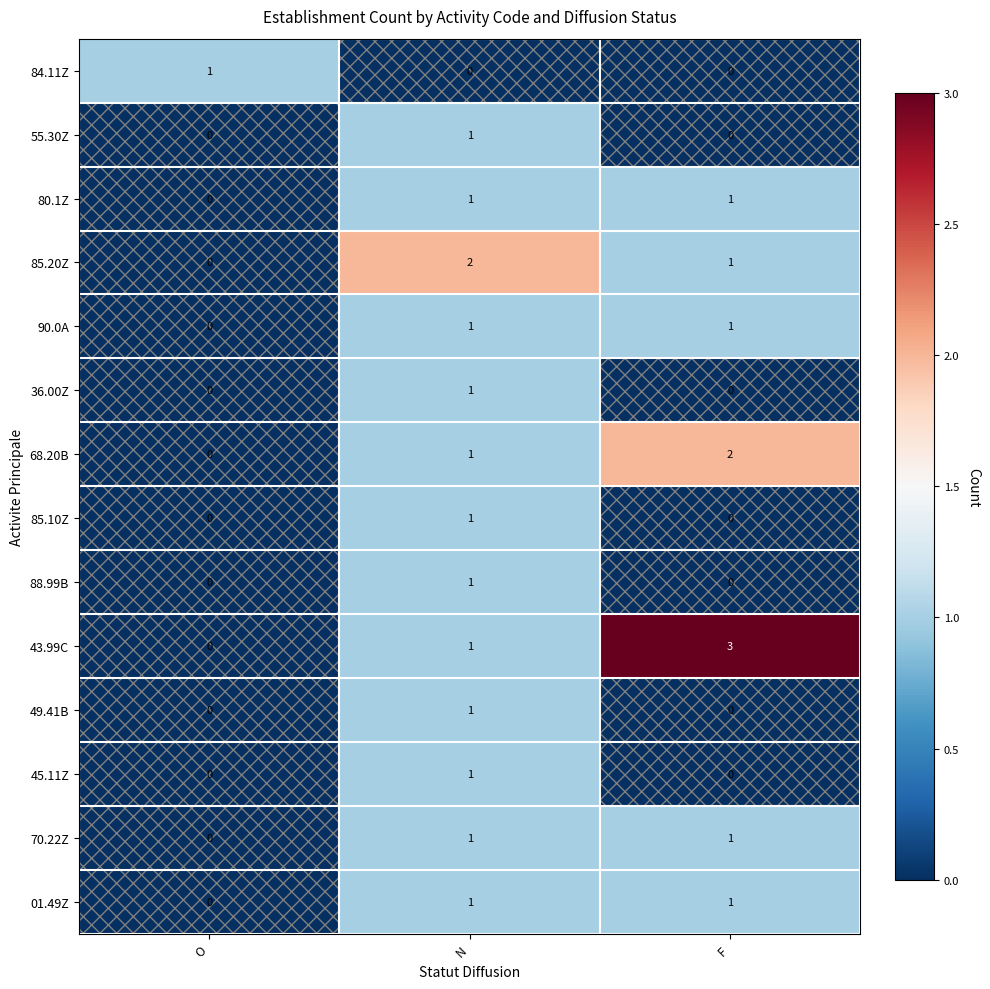

At which label does 49.41B reach its peak?

N